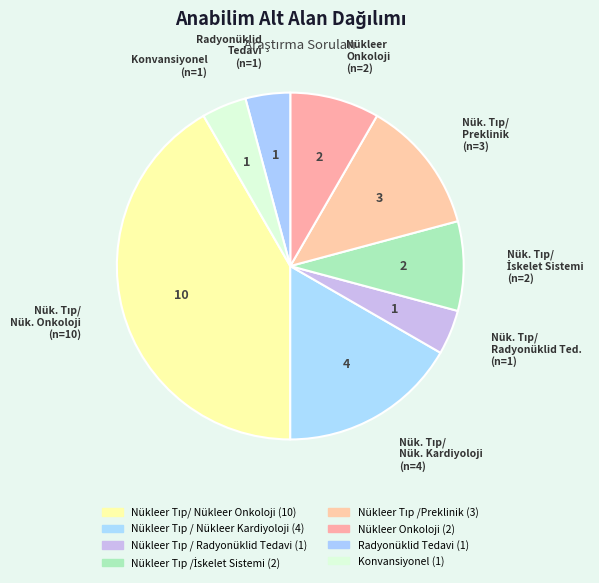

How many segments does this pie chart have?

8